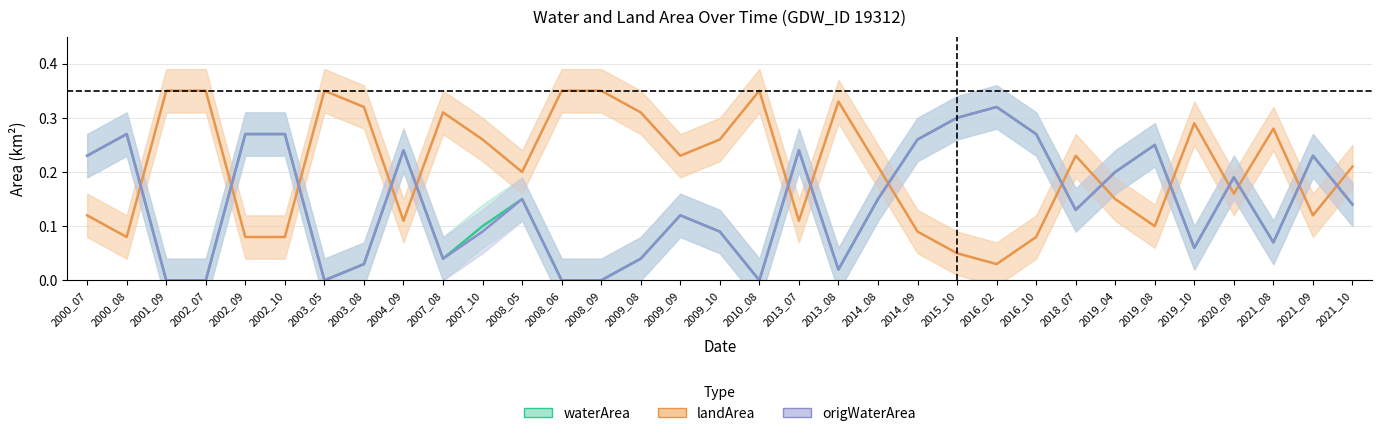

Which category has the lowest value across all series?

2001_09